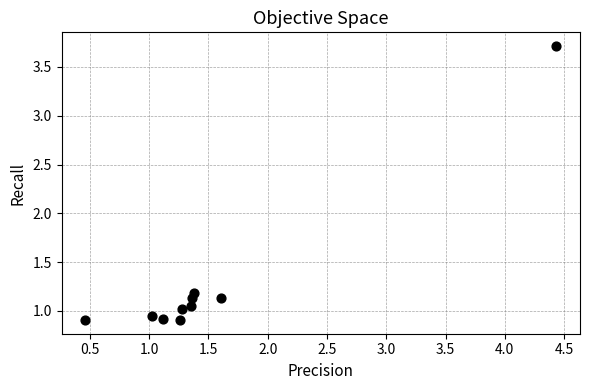

What is the average Y value?

1.3